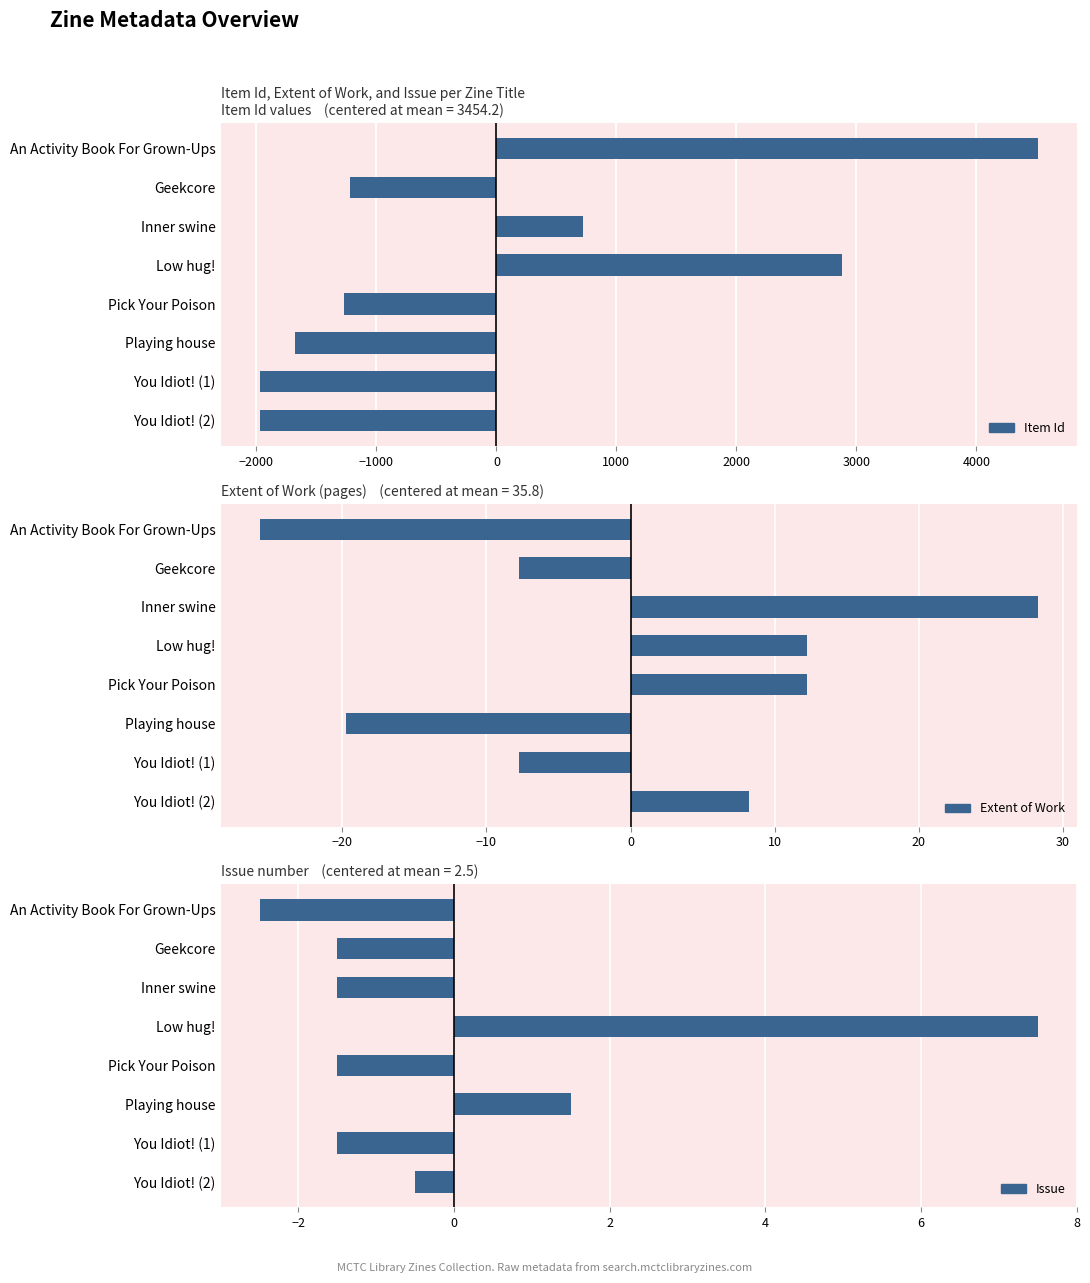

The Issue series shows 7.5 at Low hug!. True or false?

True